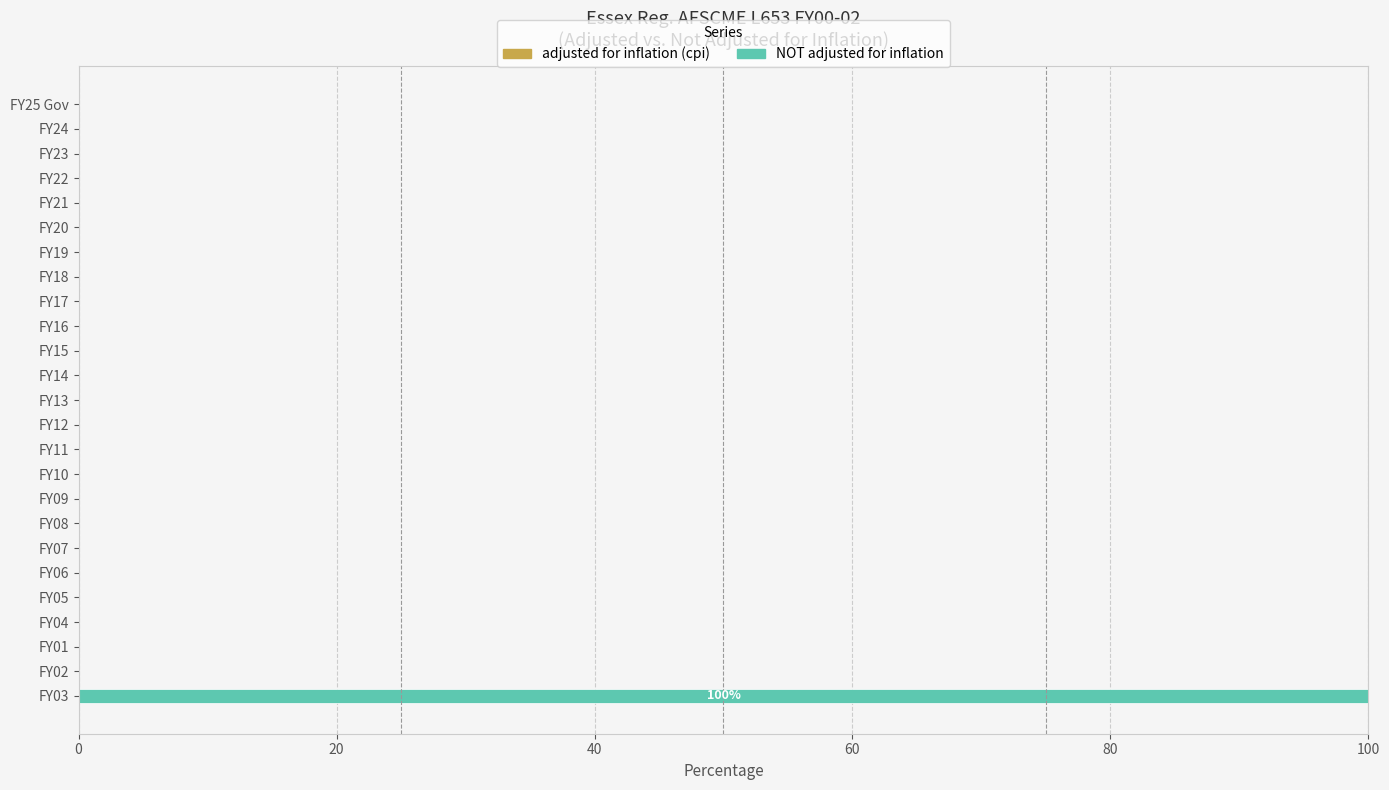

At which category is the sum across all series the highest?

FY03